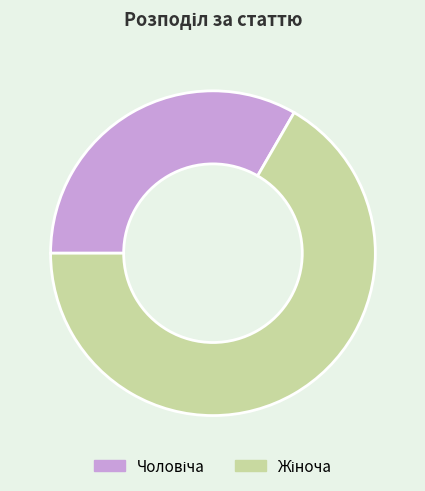

Is there a majority slice in this chart?

Yes